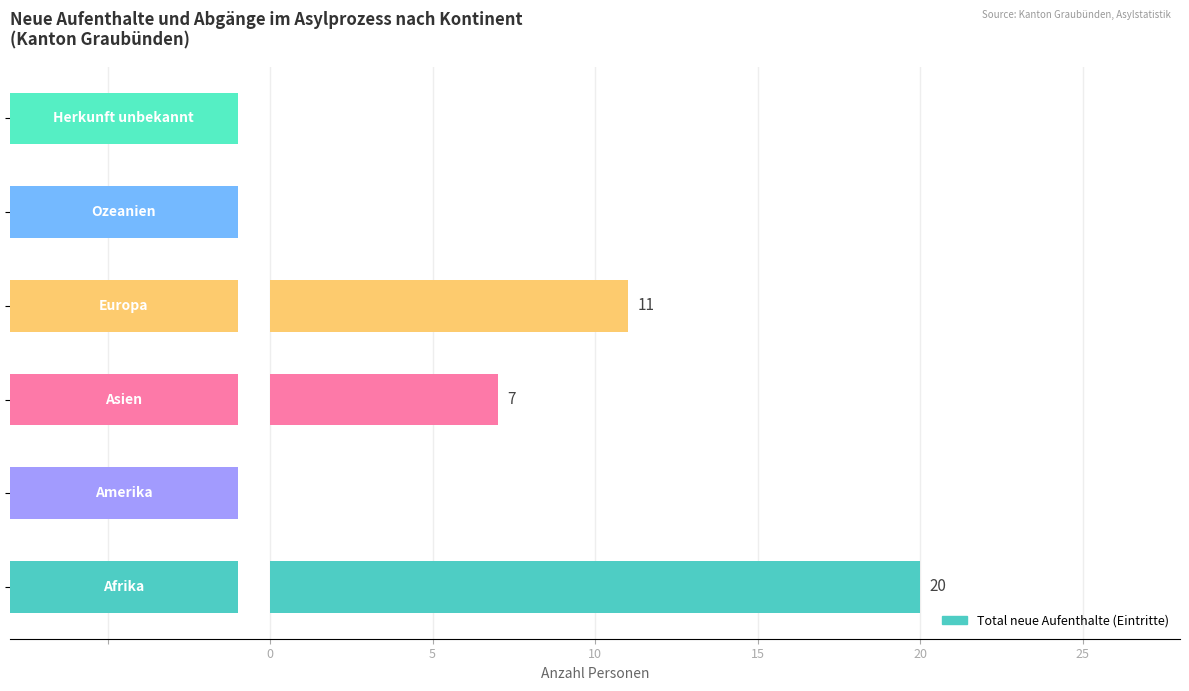

Reading right to left, what are all the values shown in this chart?

0	0	11	7	0	20